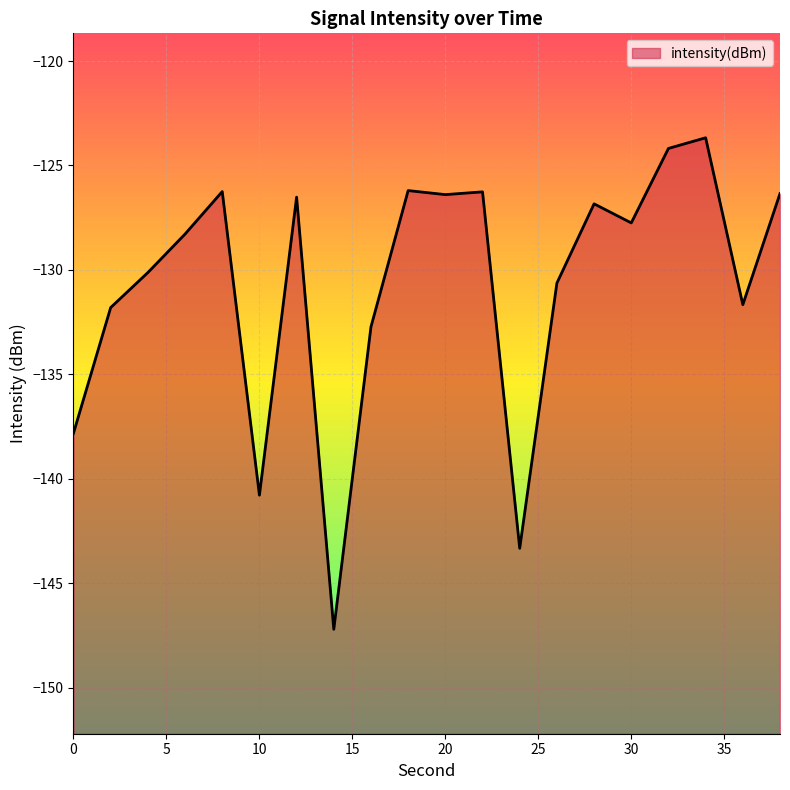

Is it true that the value at 14 is -147.2?

True